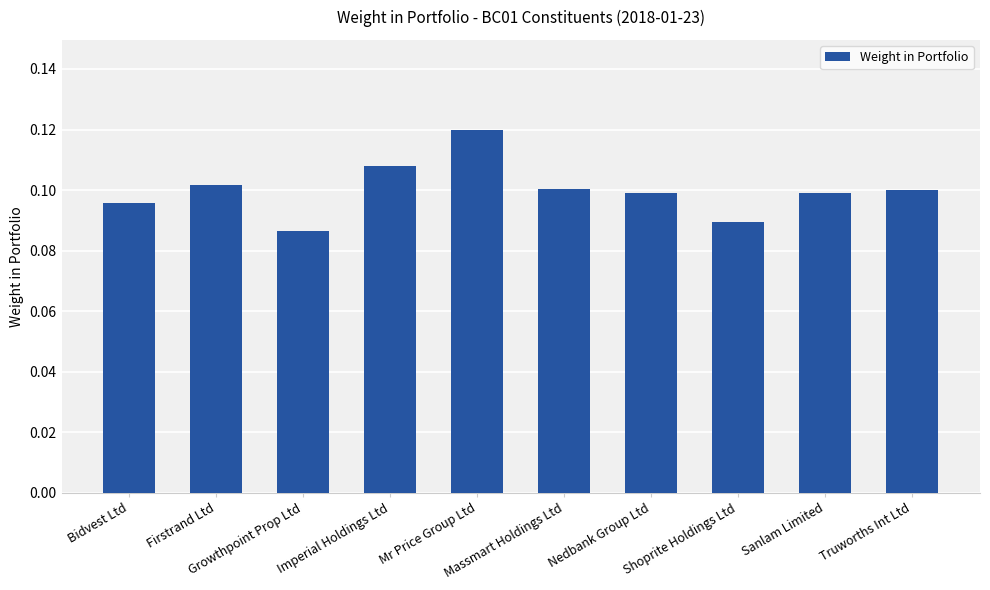

What is the label of the 6th bar from the left?

Massmart Holdings Ltd